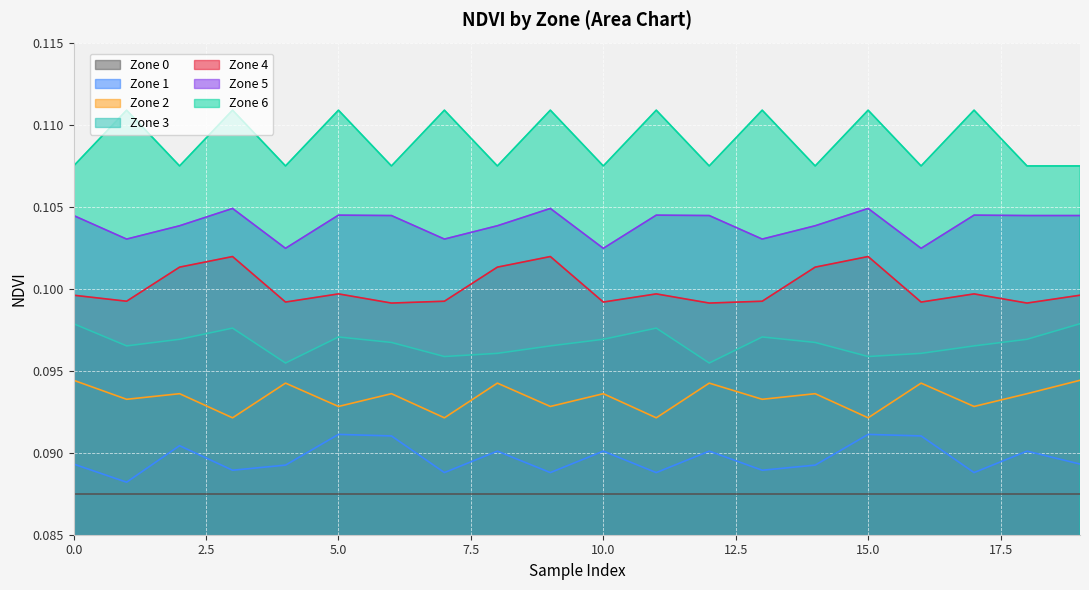

True or false: Zone 5 and Zone 4 cross at least once.

False